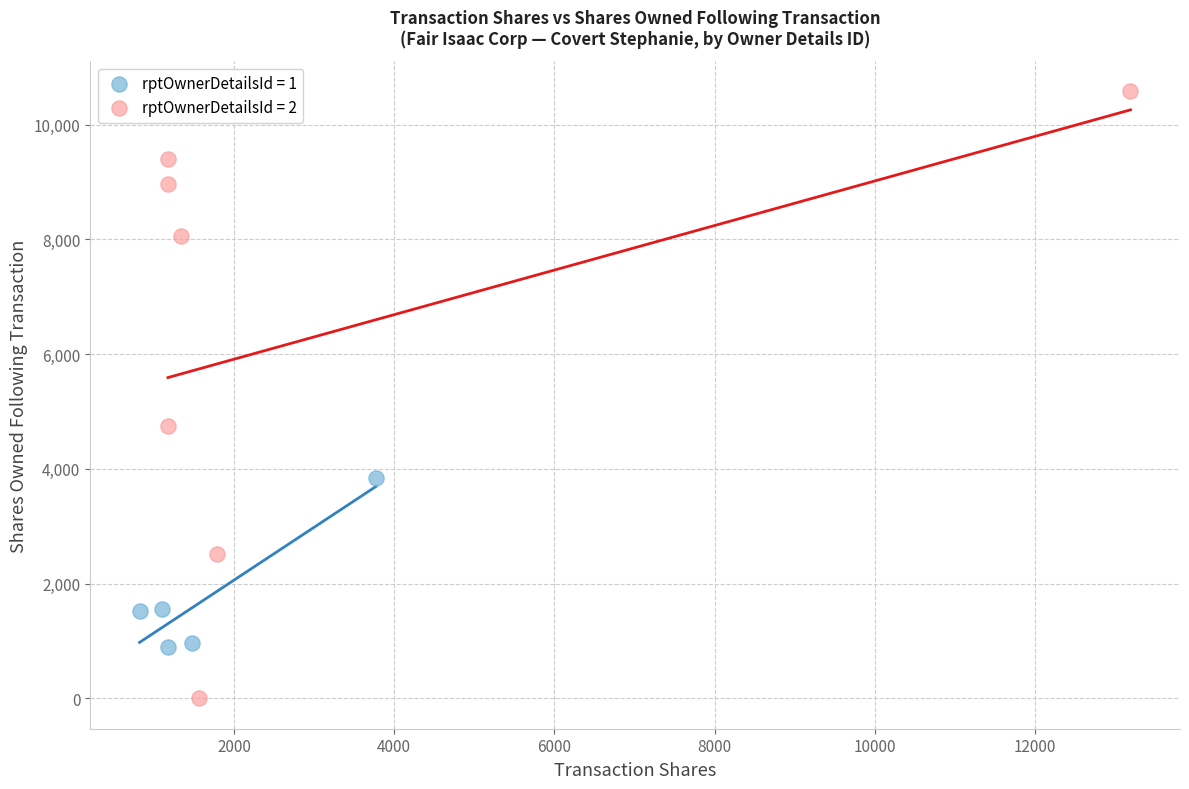

Which series contains the highest Y value?

rptOwnerDetailsId = 2